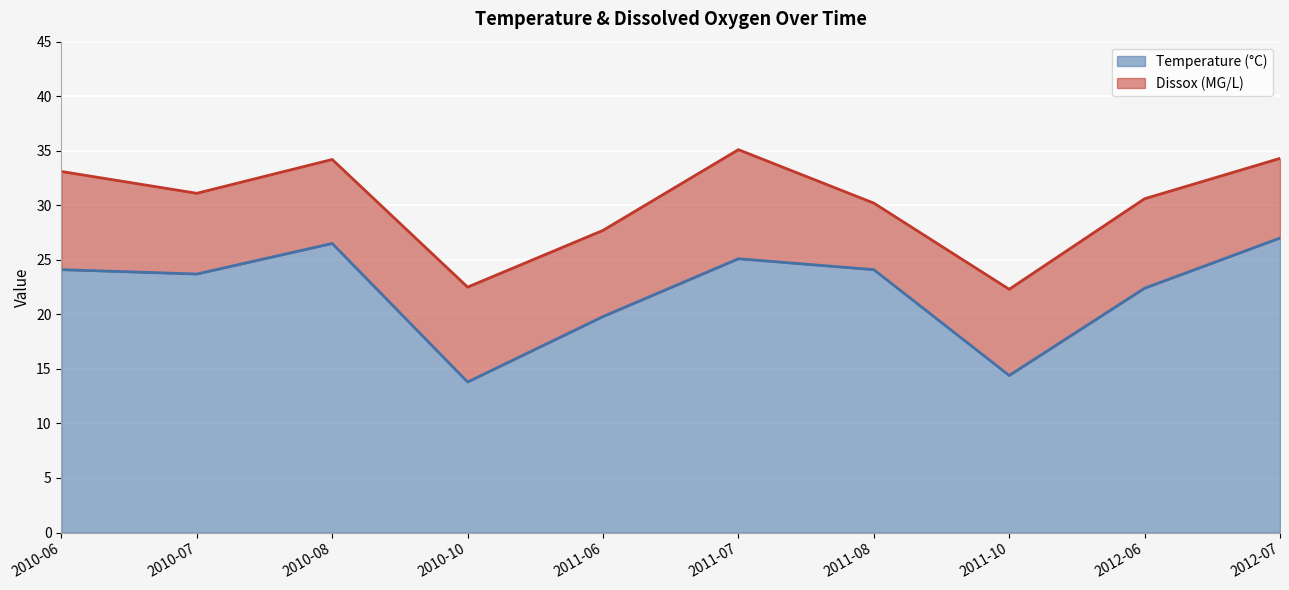

Read the value at 2011-08.

24.1